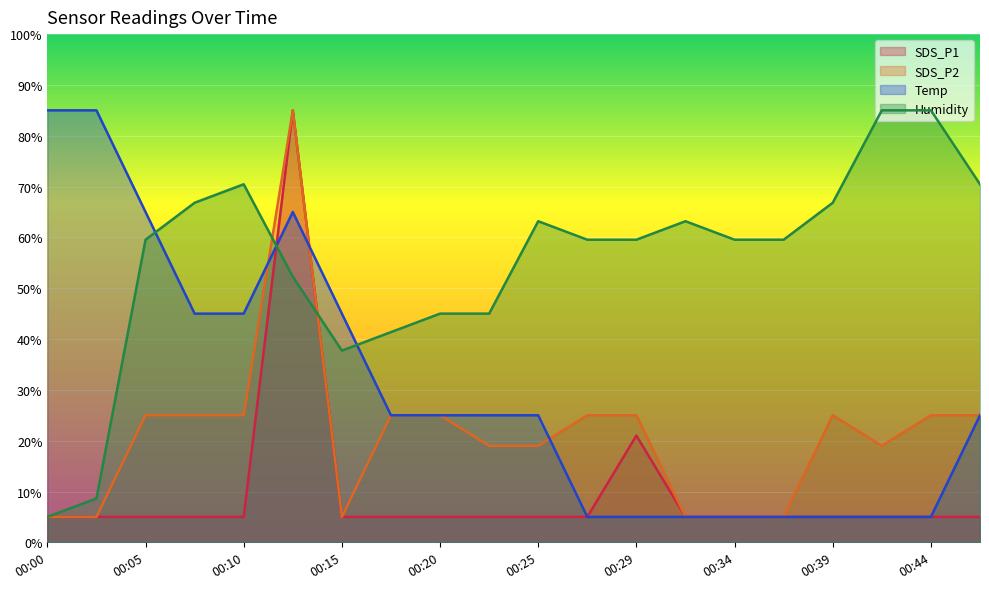

How many interior local peaks does the Humidity series have?

3